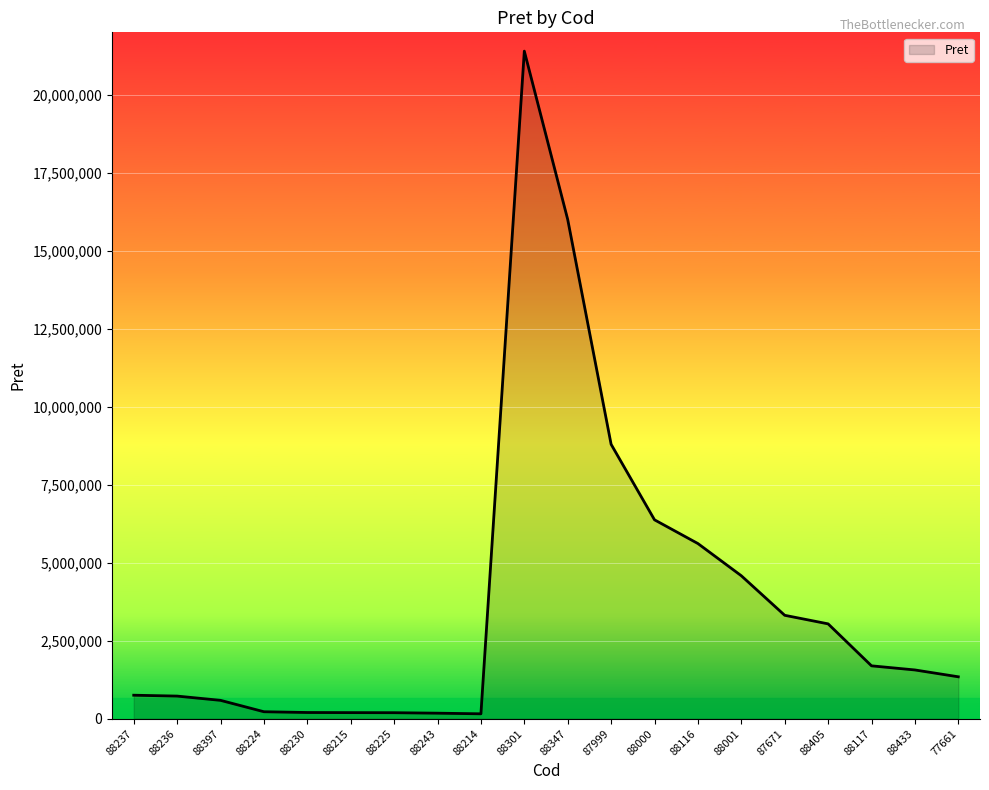

Is it true that the value at 87999 is 8795600?

True